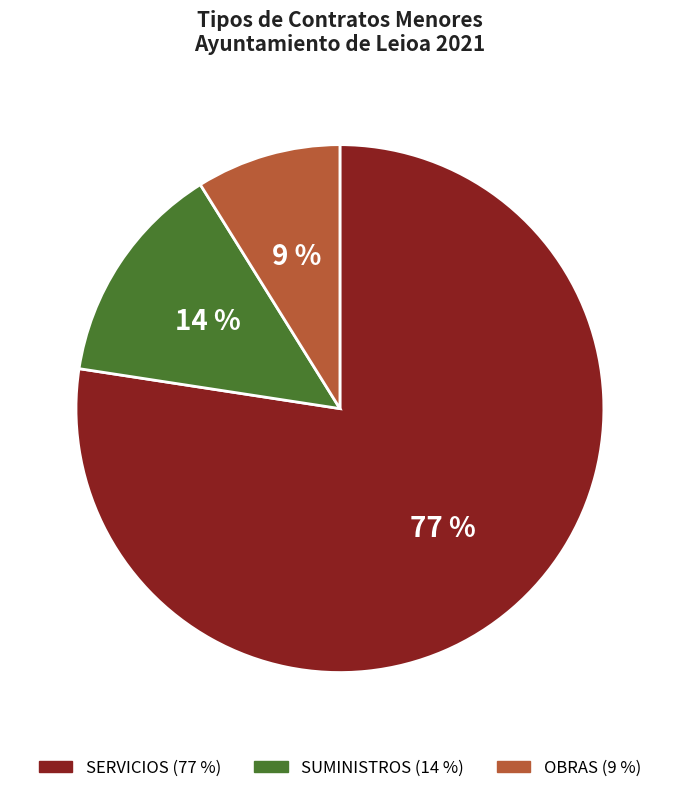

Is there a majority slice in this chart?

Yes